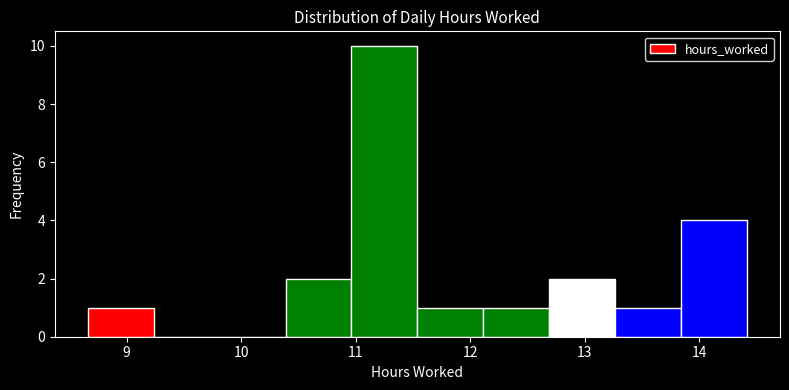

Reading left to right, transcribe this chart: for each bar, give the range it covers on the x-axis and its height. Neither the bar edges nor the heights are printed on the chart, so give them approximately, as read against the axes.

8.7 to 9.2: 1
9.2 to 9.8: 0
9.8 to 10.4: 0
10.4 to 11.0: 2
11.0 to 11.5: 10
11.5 to 12.1: 1
12.1 to 12.7: 1
12.7 to 13.3: 2
13.3 to 13.8: 1
13.8 to 14.4: 4